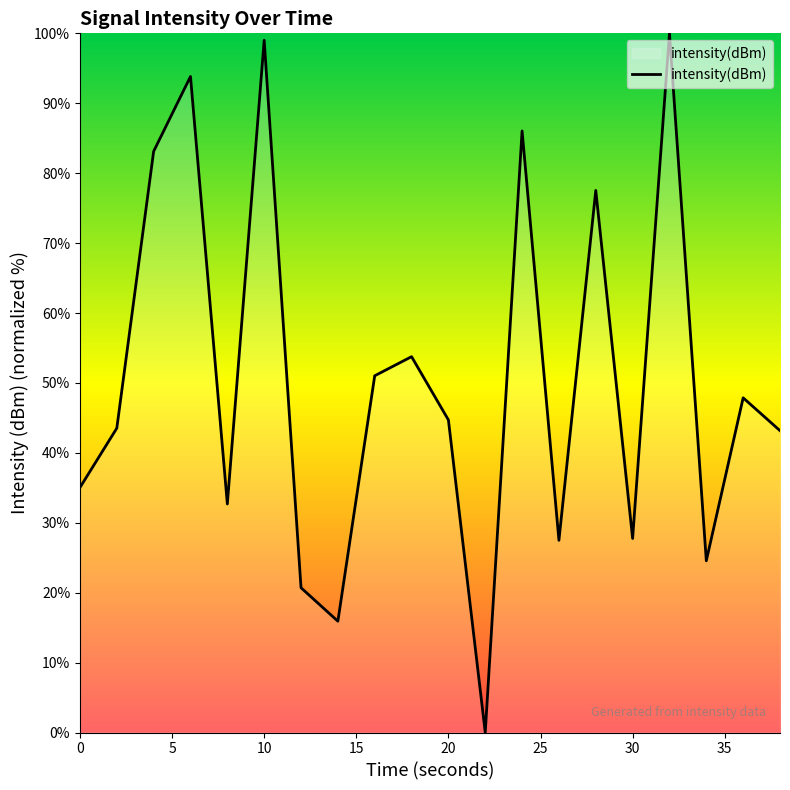

What is the difference between the maximum and minimum values?

100.0